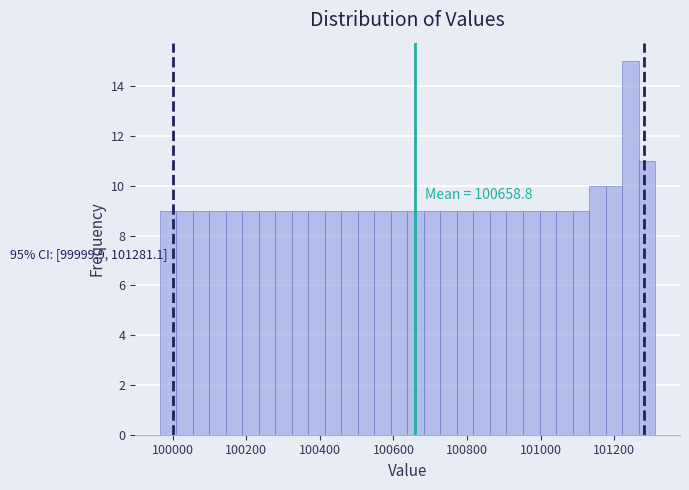

Around what value on the x-axis is the tallest bar? Give the approximate position of its centre, as read against the axis.

101240